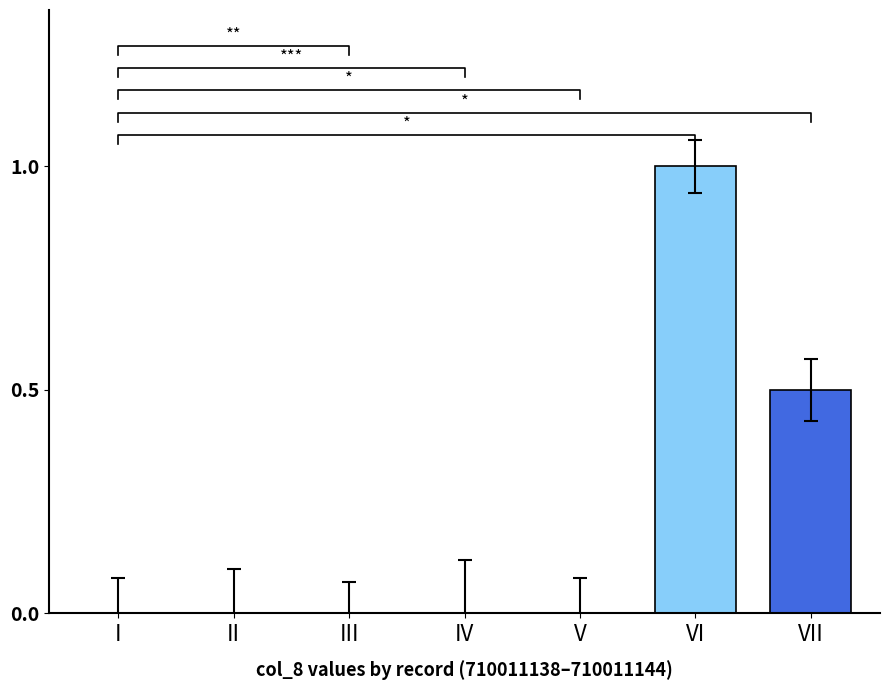

Does the chart contain any negative values?

No